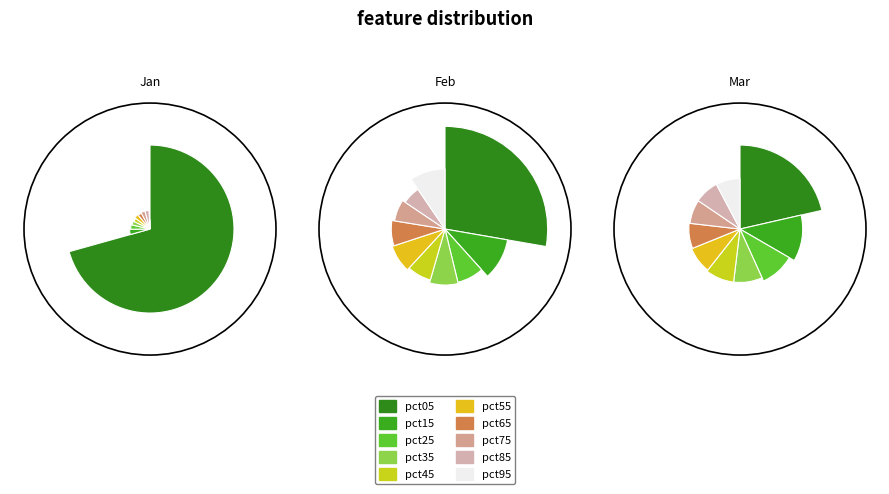

Combined, what portion of the pie is pct85 and pct65?

6.8%